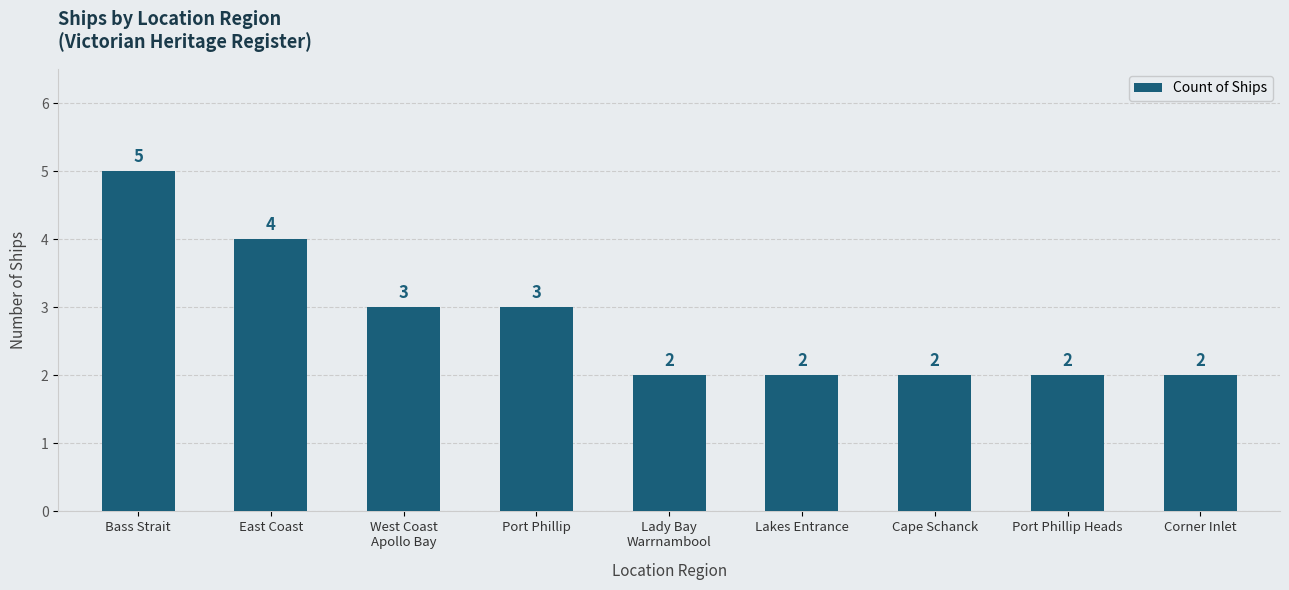

Between Bass Strait and Port Phillip, which is larger?

Bass Strait